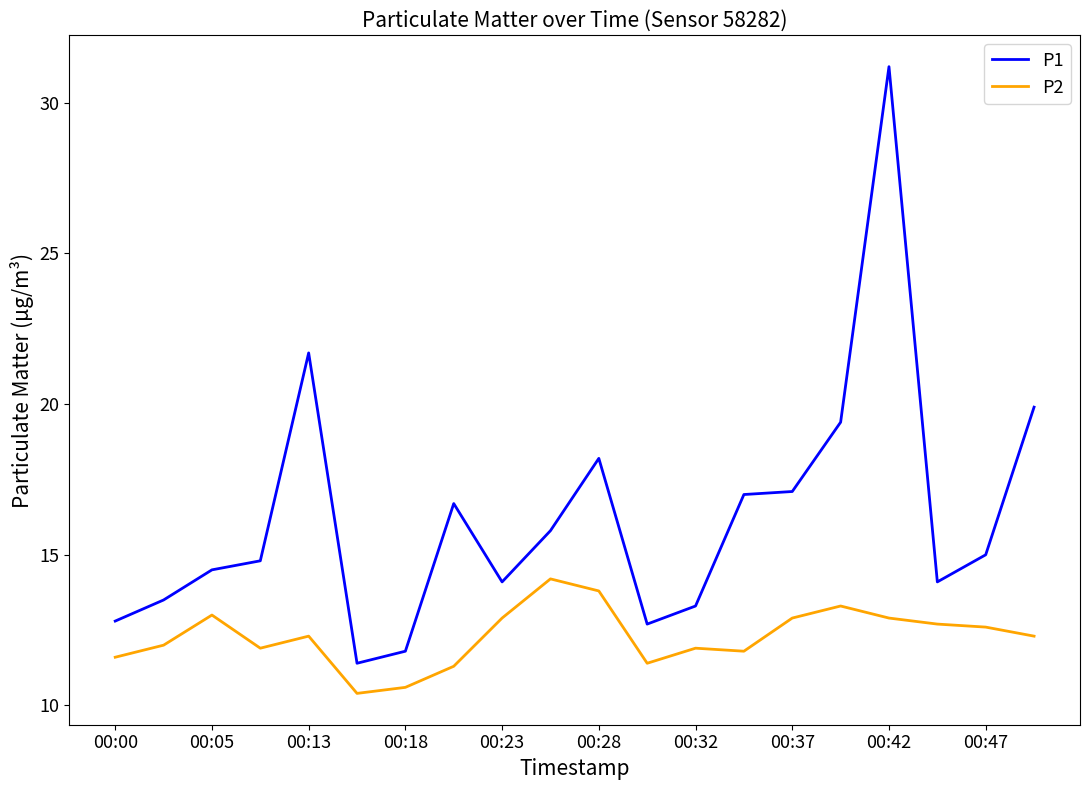

Which series has the largest total across all categories?

P1